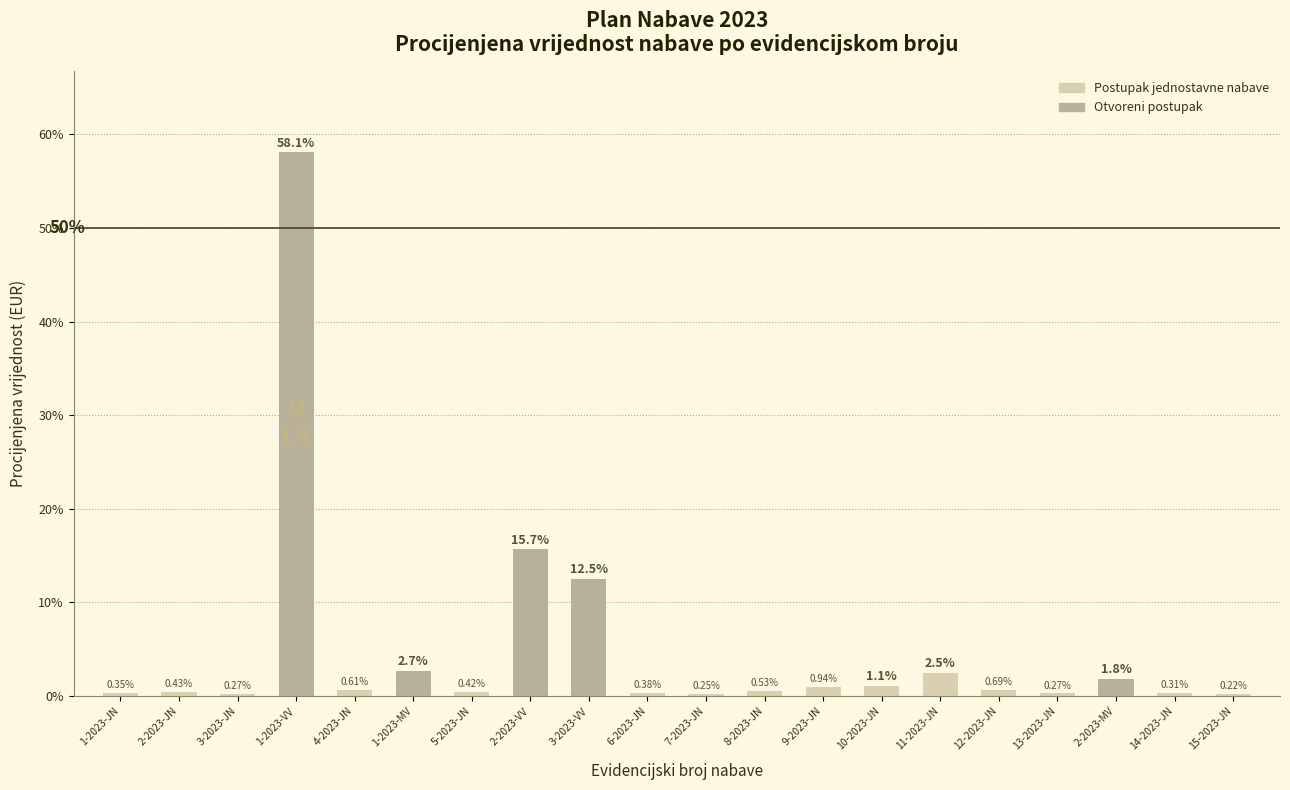

What is the sum of all values?

100.0